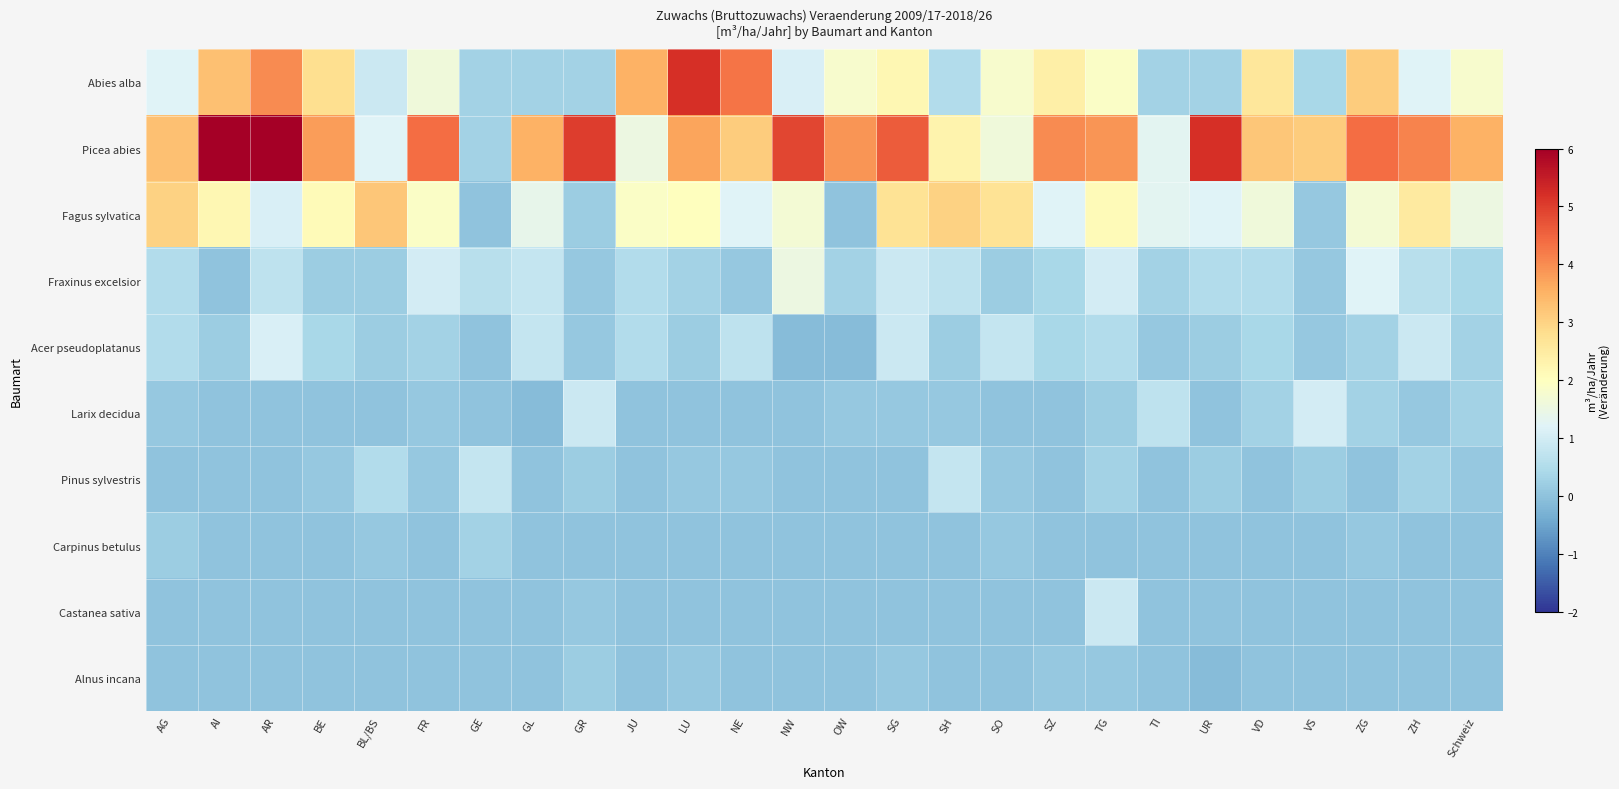

Reading right to left, list all the values displayed in this chart.

Abies alba: Schweiz=1.8	ZH=1.2	ZG=3.1	VS=0.4	VD=2.6	UR=0.3	TI=0.3	TG=1.9	SZ=2.4	SO=1.8	SH=0.5	SG=2.2	OW=1.8	NW=1.1	NE=4.3	LU=5.2	JU=3.5	GR=0.3	GL=0.3	GE=0.3	FR=1.6	BL/BS=0.9	BE=2.8	AR=4.0	AI=3.3	AG=1.2
Picea abies: Schweiz=3.5	ZH=4.1	ZG=4.4	VS=3.1	VD=3.2	UR=5.2	TI=1.3	TG=3.9	SZ=4.0	SO=1.6	SH=2.3	SG=4.6	OW=3.9	NW=4.9	NE=3.1	LU=3.7	JU=1.5	GR=5.0	GL=3.5	GE=0.3	FR=4.4	BL/BS=1.2	BE=3.8	AR=6.4	AI=8.9	AG=3.3
Fagus sylvatica: Schweiz=1.5	ZH=2.5	ZG=1.7	VS=0.1	VD=1.6	UR=1.2	TI=1.3	TG=2.1	SZ=1.2	SO=2.7	SH=3.0	SG=2.7	OW=0.0	NW=1.7	NE=1.2	LU=2.0	JU=1.9	GR=0.2	GL=1.4	GE=0.0	FR=1.9	BL/BS=3.2	BE=2.1	AR=1.1	AI=2.2	AG=3.0
Fraxinus excelsior: Schweiz=0.4	ZH=0.6	ZG=1.2	VS=0.1	VD=0.5	UR=0.5	TI=0.3	TG=1.0	SZ=0.4	SO=0.2	SH=0.7	SG=0.9	OW=0.3	NW=1.5	NE=0.1	LU=0.3	JU=0.5	GR=0.1	GL=0.8	GE=0.6	FR=1.0	BL/BS=0.2	BE=0.2	AR=0.7	AI=0.0	AG=0.5
Acer pseudoplatanus: Schweiz=0.3	ZH=0.9	ZG=0.3	VS=0.1	VD=0.4	UR=0.2	TI=0.1	TG=0.5	SZ=0.4	SO=0.8	SH=0.2	SG=0.9	OW=-0.1	NW=-0.1	NE=0.7	LU=0.2	JU=0.5	GR=0.1	GL=0.8	GE=0.0	FR=0.3	BL/BS=0.2	BE=0.4	AR=1.1	AI=0.2	AG=0.5
Larix decidua: Schweiz=0.3	ZH=0.1	ZG=0.3	VS=1.0	VD=0.3	UR=0.0	TI=0.7	TG=0.2	SZ=0.0	SO=0.0	SH=0.1	SG=0.1	OW=0.1	NW=0.0	NE=0.0	LU=0.0	JU=0.0	GR=0.9	GL=-0.1	GE=0.0	FR=0.1	BL/BS=0.0	BE=0.0	AR=0.0	AI=0.0	AG=0.1
Pinus sylvestris: Schweiz=0.1	ZH=0.3	ZG=0.0	VS=0.2	VD=0.0	UR=0.2	TI=0.0	TG=0.3	SZ=0.0	SO=0.1	SH=0.8	SG=0.0	OW=0.0	NW=0.0	NE=0.1	LU=0.1	JU=0.0	GR=0.2	GL=0.0	GE=0.8	FR=0.1	BL/BS=0.5	BE=0.1	AR=0.0	AI=0.0	AG=0.0
Carpinus betulus: Schweiz=0.0	ZH=0.0	ZG=0.1	VS=0.0	VD=0.0	UR=0.0	TI=0.0	TG=0.0	SZ=0.0	SO=0.1	SH=0.0	SG=0.0	OW=0.0	NW=0.0	NE=0.0	LU=0.0	JU=0.0	GR=0.0	GL=0.0	GE=0.3	FR=0.0	BL/BS=0.1	BE=0.0	AR=0.0	AI=0.0	AG=0.2
Castanea sativa: Schweiz=0.0	ZH=0.0	ZG=0.0	VS=0.0	VD=0.0	UR=0.0	TI=0.0	TG=0.9	SZ=0.0	SO=0.0	SH=0.0	SG=0.0	OW=0.0	NW=0.0	NE=0.0	LU=0.0	JU=0.0	GR=0.1	GL=0.0	GE=0.0	FR=0.0	BL/BS=0.0	BE=0.0	AR=0.0	AI=0.0	AG=0.0
Alnus incana: Schweiz=0.0	ZH=0.0	ZG=0.0	VS=0.0	VD=0.0	UR=-0.1	TI=0.0	TG=0.1	SZ=0.1	SO=0.0	SH=0.0	SG=0.1	OW=0.0	NW=0.0	NE=0.0	LU=0.1	JU=0.0	GR=0.2	GL=0.0	GE=0.0	FR=0.0	BL/BS=0.0	BE=0.0	AR=0.0	AI=0.0	AG=0.0